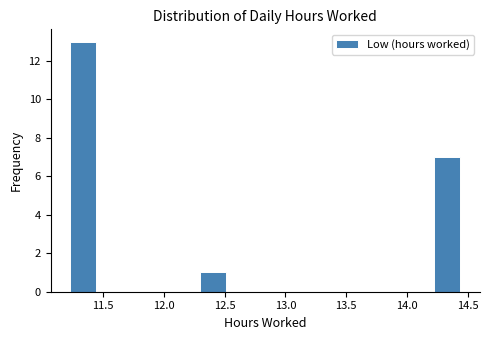

Over which range of the x-axis is the bar tallest?

11.25 to 11.45